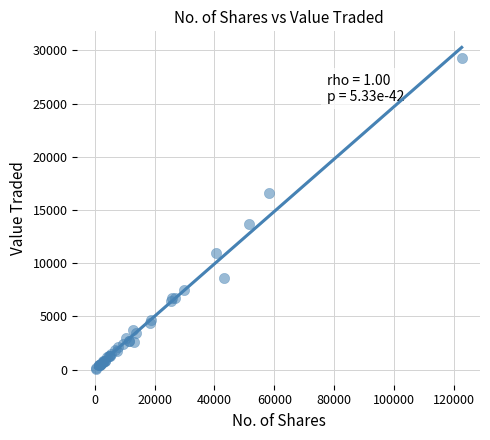

What Y value in the scatter plot is closest to 14706?

13655